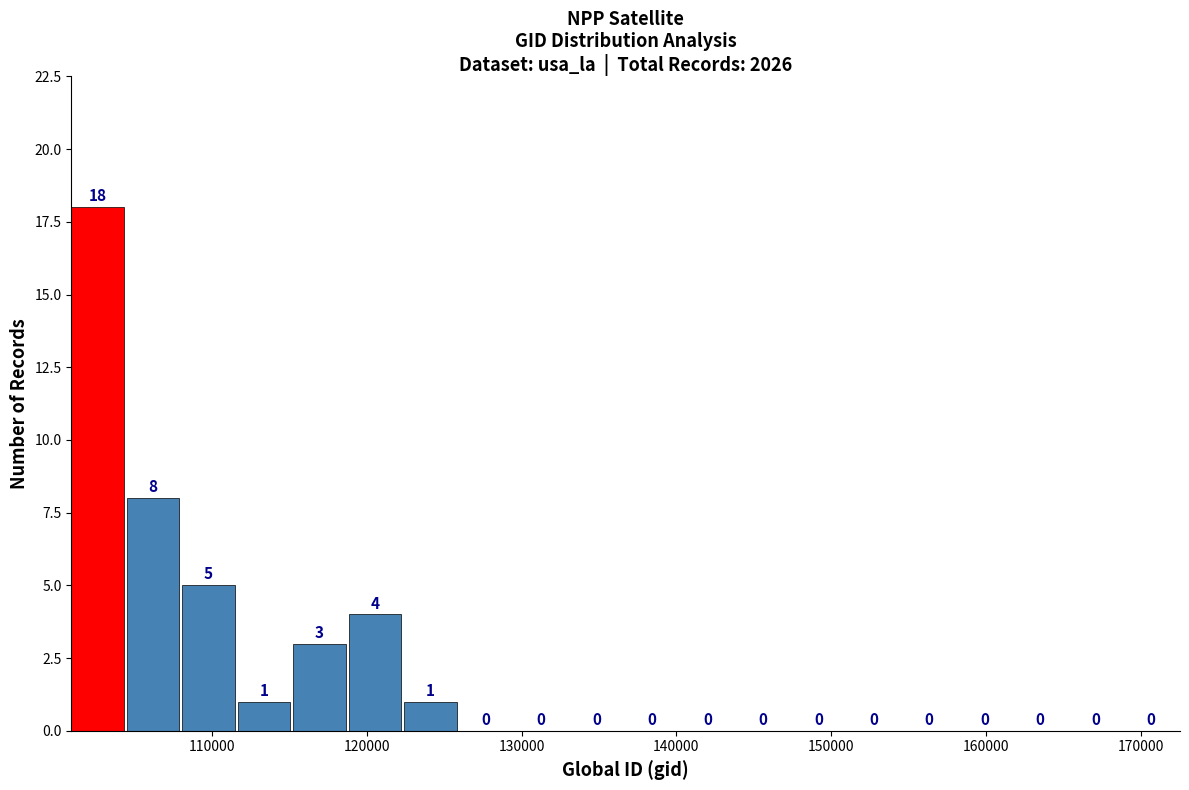

Around what value on the x-axis is the tallest bar? Give the approximate position of its centre, as read against the axis.

103000